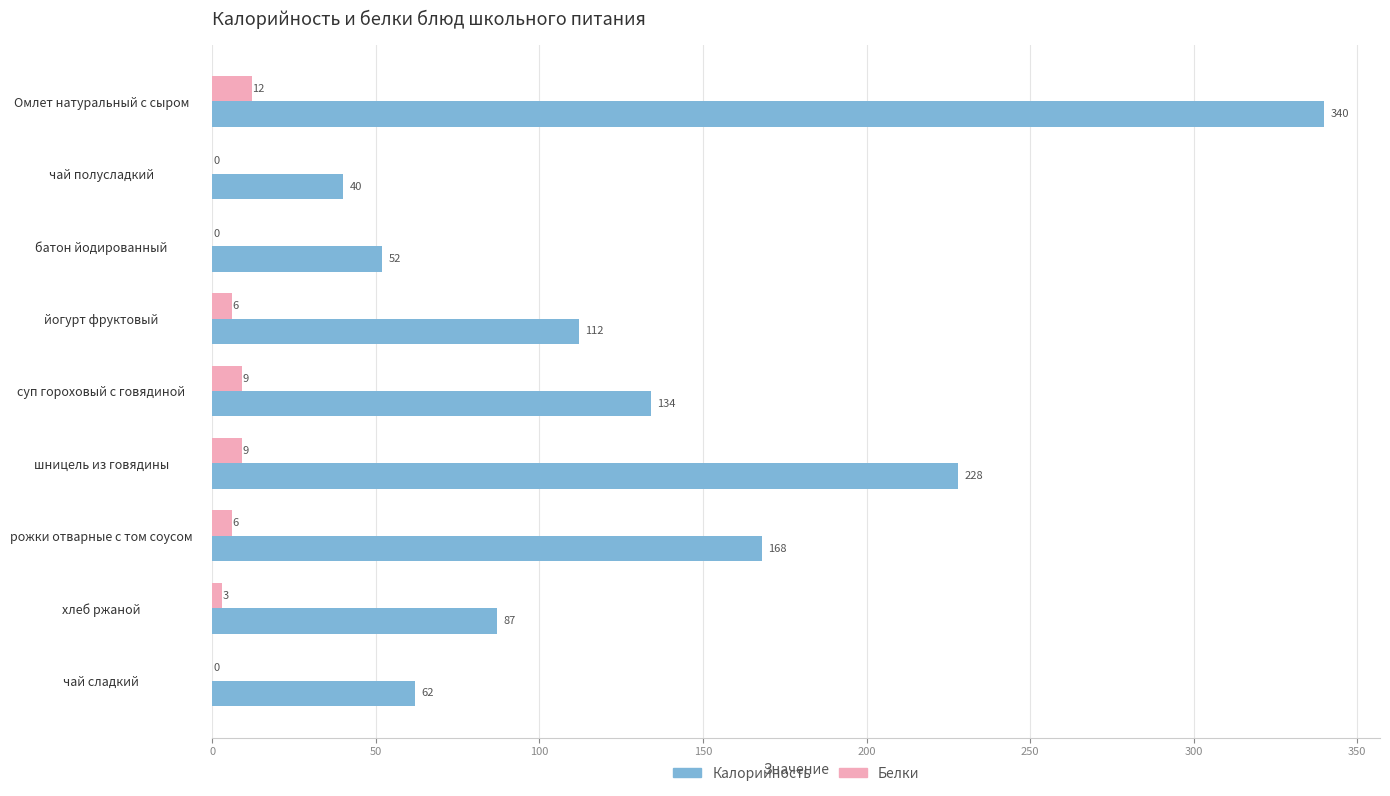

Which series changed the most between йогурт фруктовый and чай сладкий?

Калорийность